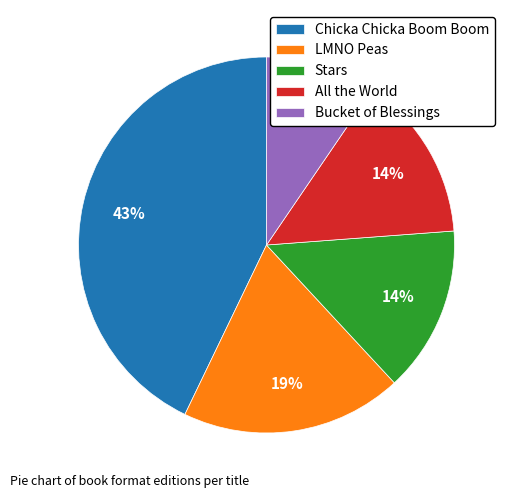

To the nearest percent, what is the difference between the largest and smallest slice percentages?

33%